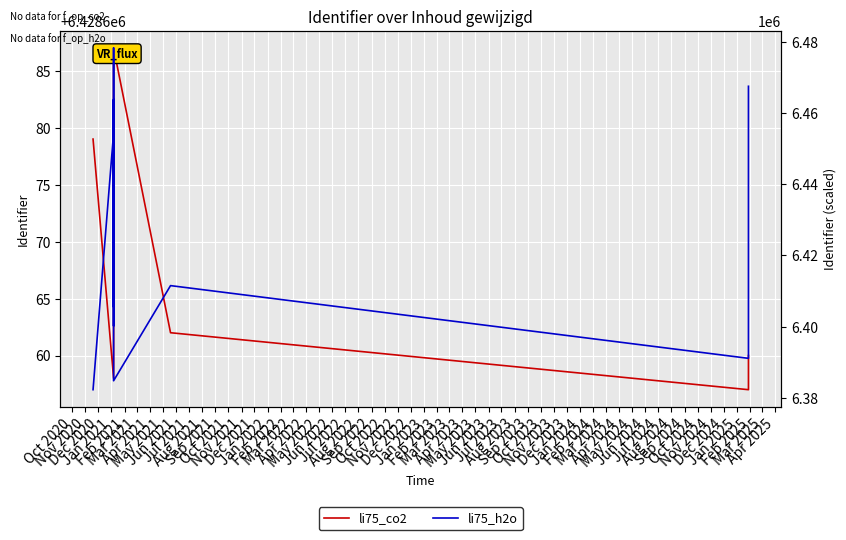

Between Dec 2020 and Mar 2021, which series saw the biggest shift?

li75_h2o